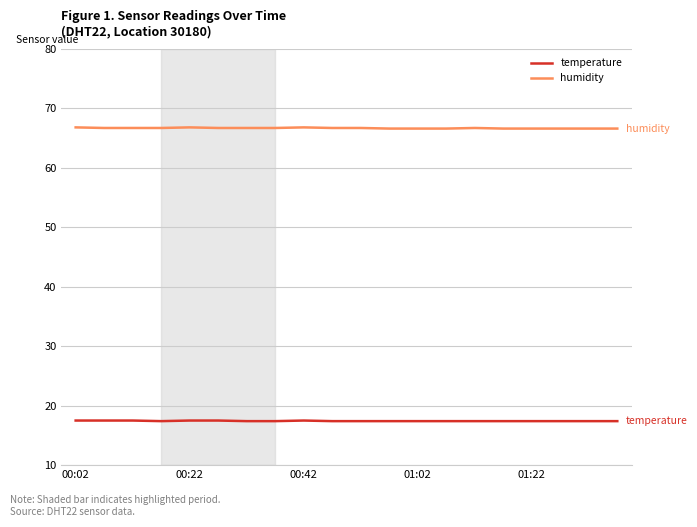

Rank the series by their maximum value, from lowest to highest.

temperature, humidity